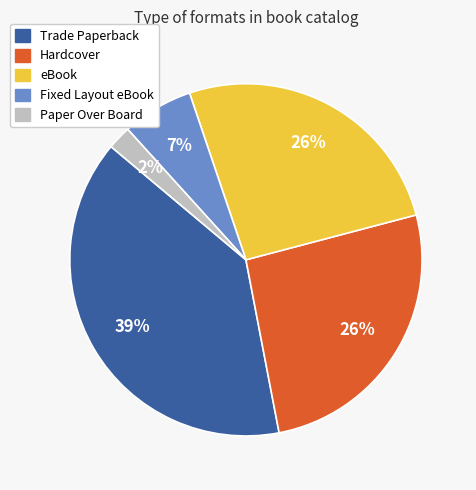

The Fixed Layout eBook slice represents 14% of the pie. True or false?

False